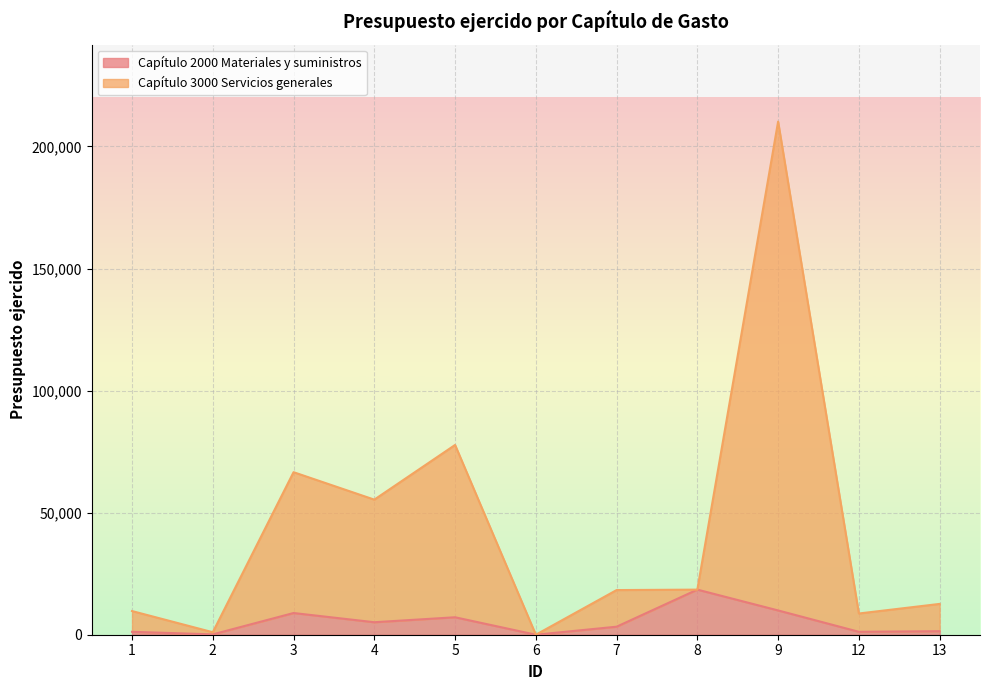

Count the number of categories in the chart.

11